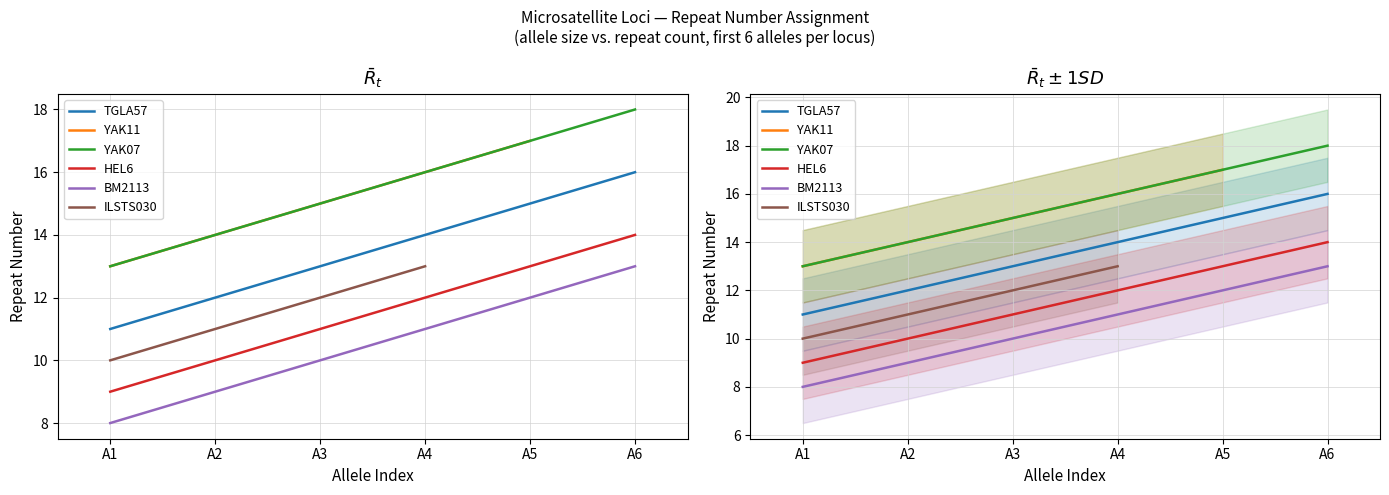

How many data points are less than 14?

3